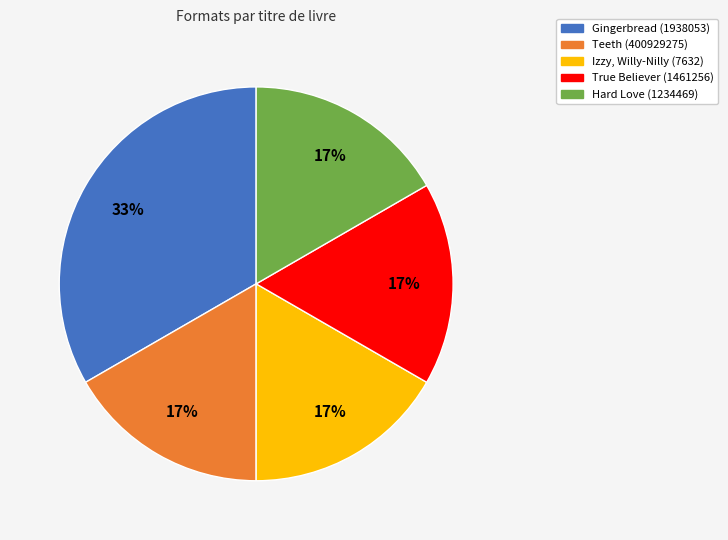

To the nearest percent, what portion does True Believer (1461256) represent?

17%